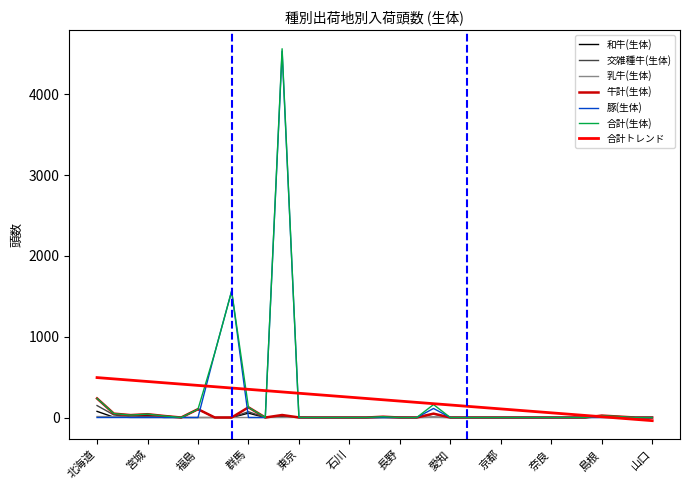

Which series has the widest spread of values?

合計(生体)